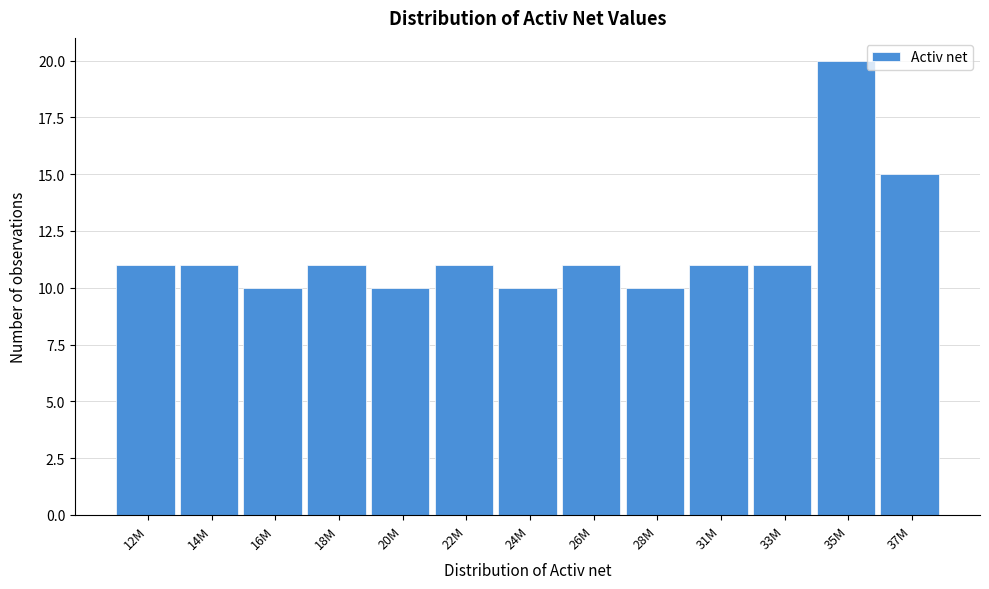

Reading left to right, what are all the values shown in this chart?

11	11	10	11	10	11	10	11	10	11	11	20	15